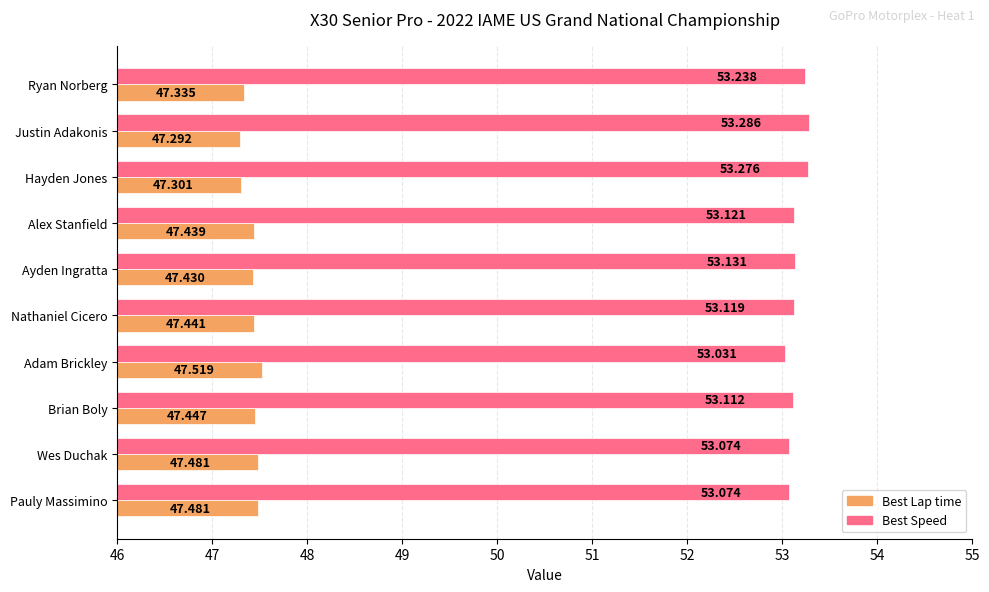

What are all the series names shown in the legend?

Best Lap time, Best Speed